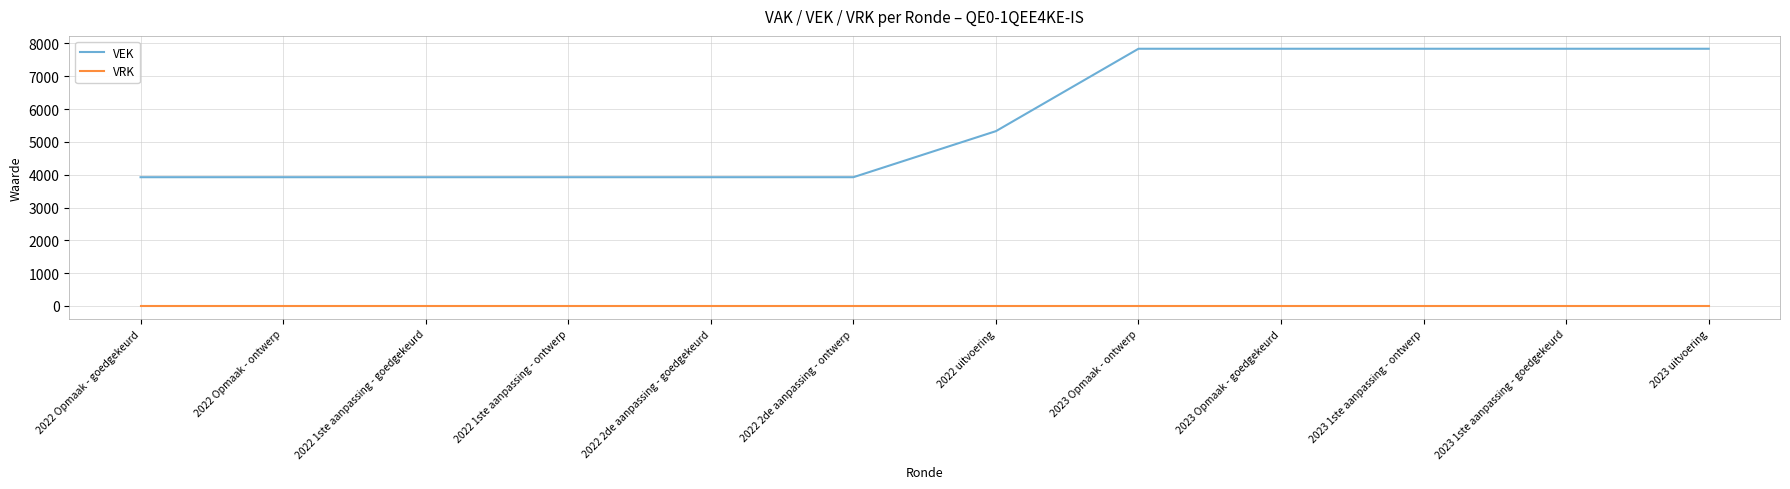

What is the approximate value of VEK at 2022 2de aanpassing - ontwerp, to the nearest 100?

3900